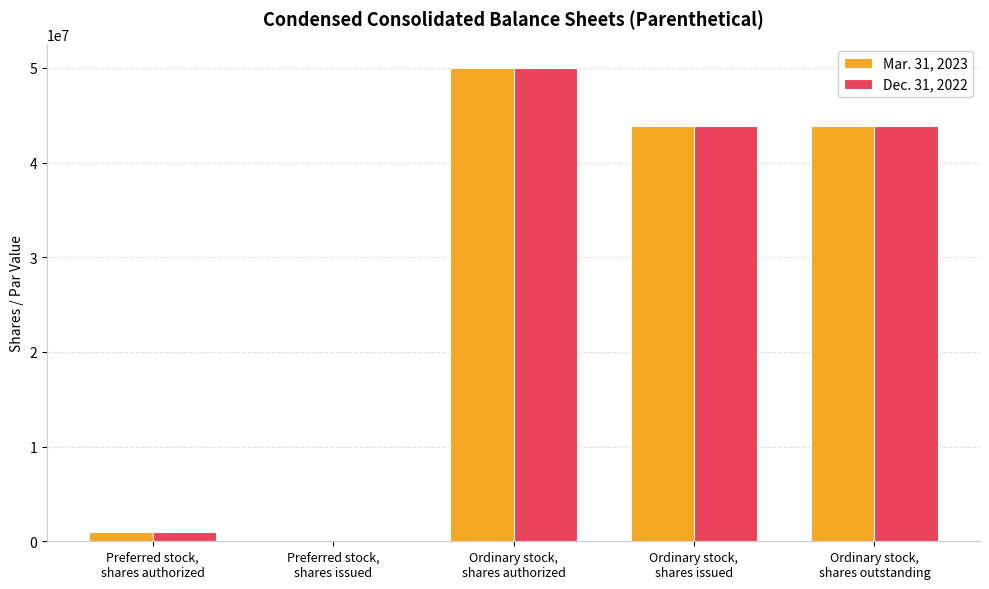

What is the greatest value displayed?

50000000